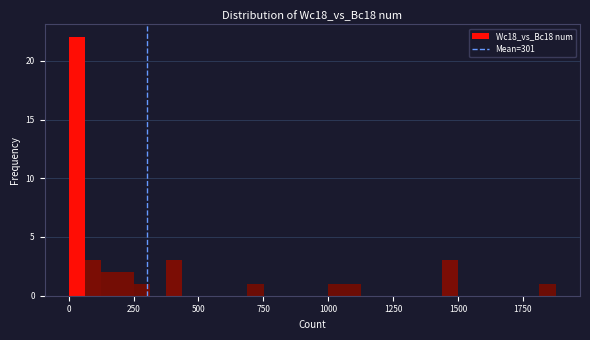

Around what value on the x-axis is the tallest bar? Give the approximate position of its centre, as read against the axis.

50